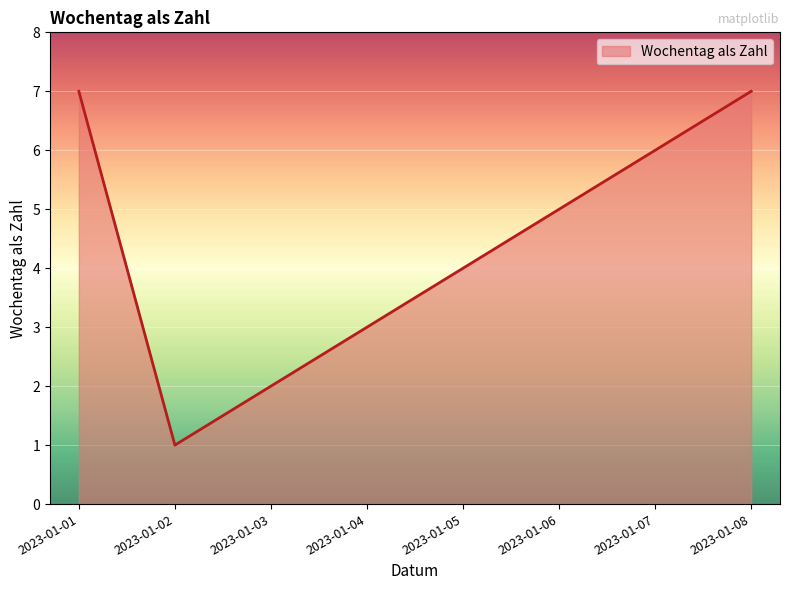

At which category does the data reach its first local valley?

2023-01-02